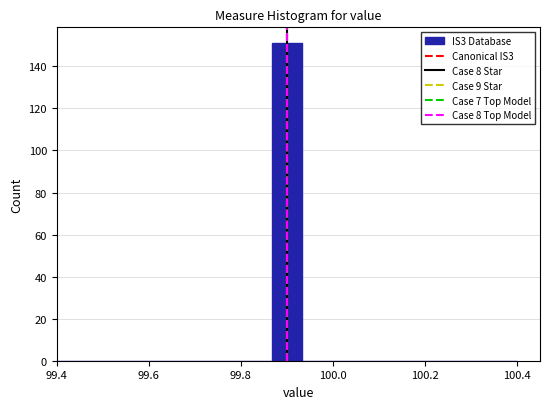

Read against the x-axis, roughly where is the centre of the tallest bar?

99.90